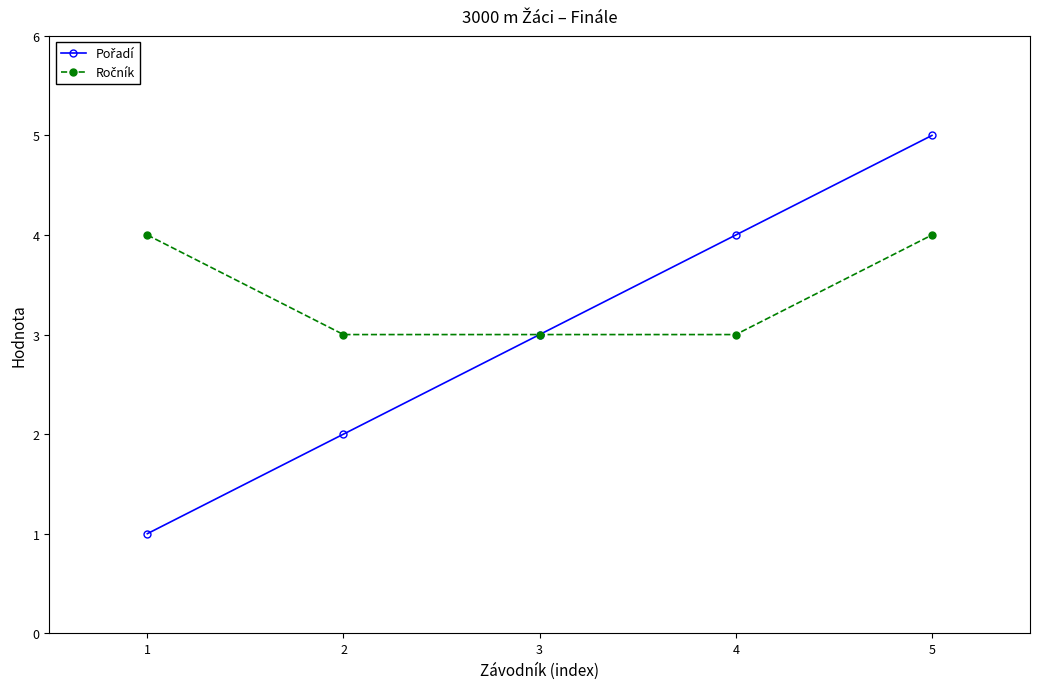

At which category is the sum across all series the highest?

5